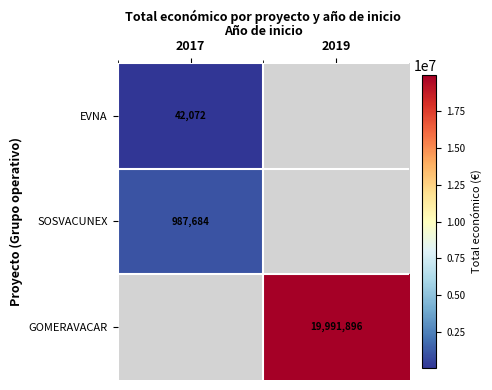

At which category does the chart reach its peak across all series?

2019